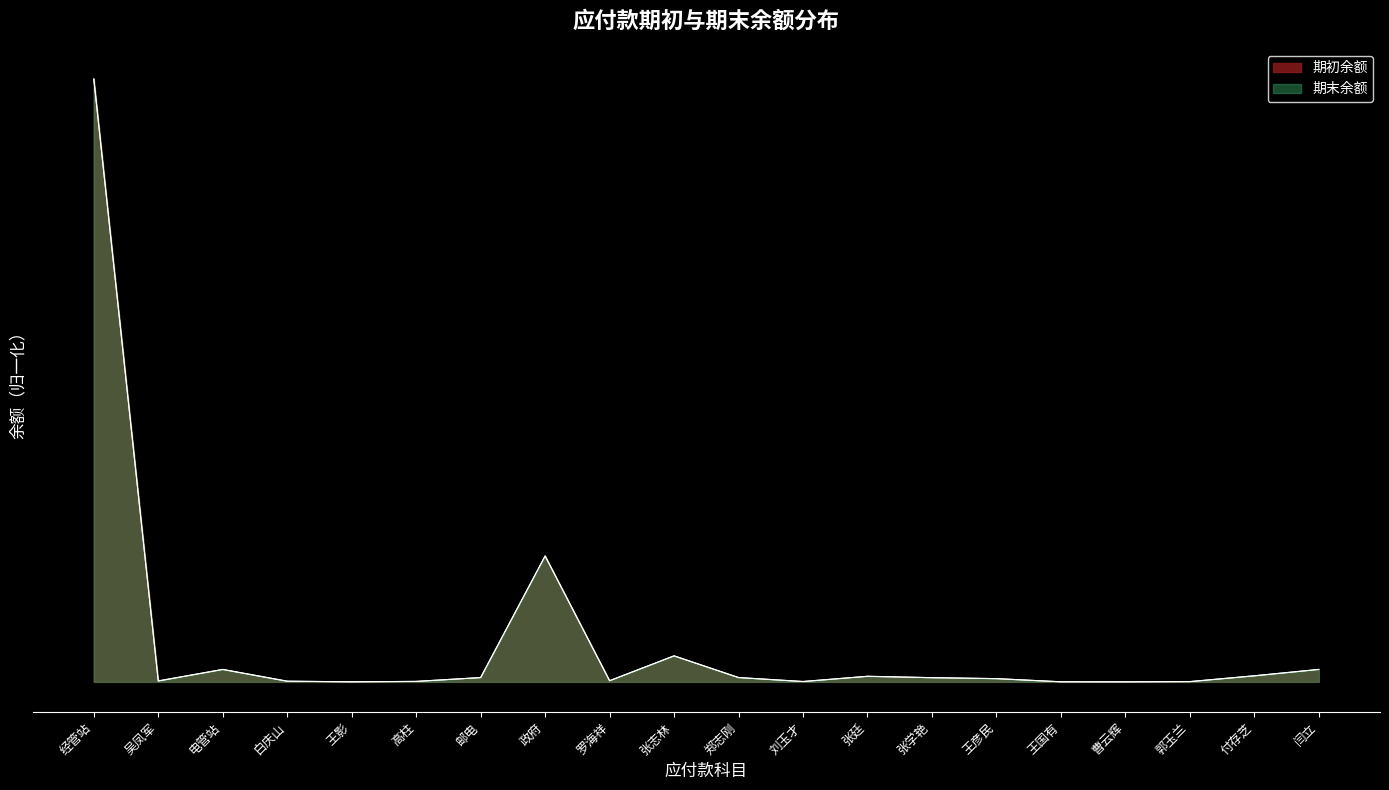

Where is the first local minimum for 期初余额?

吴凤军